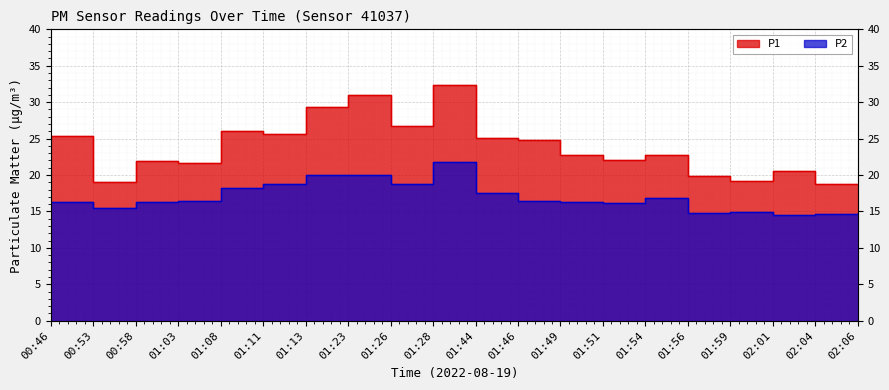

What is the maximum value shown in the chart?

32.3